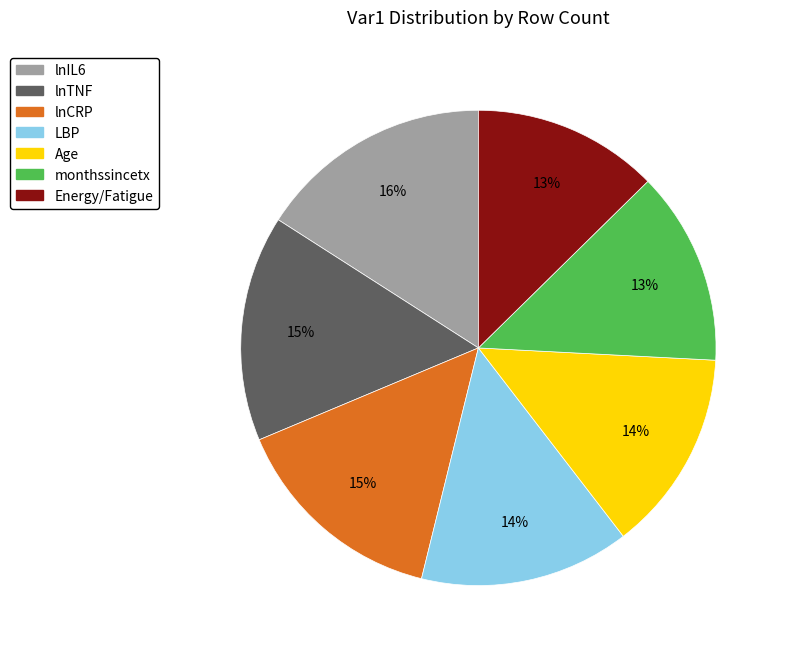

What is the largest slice in the pie chart?

lnIL6